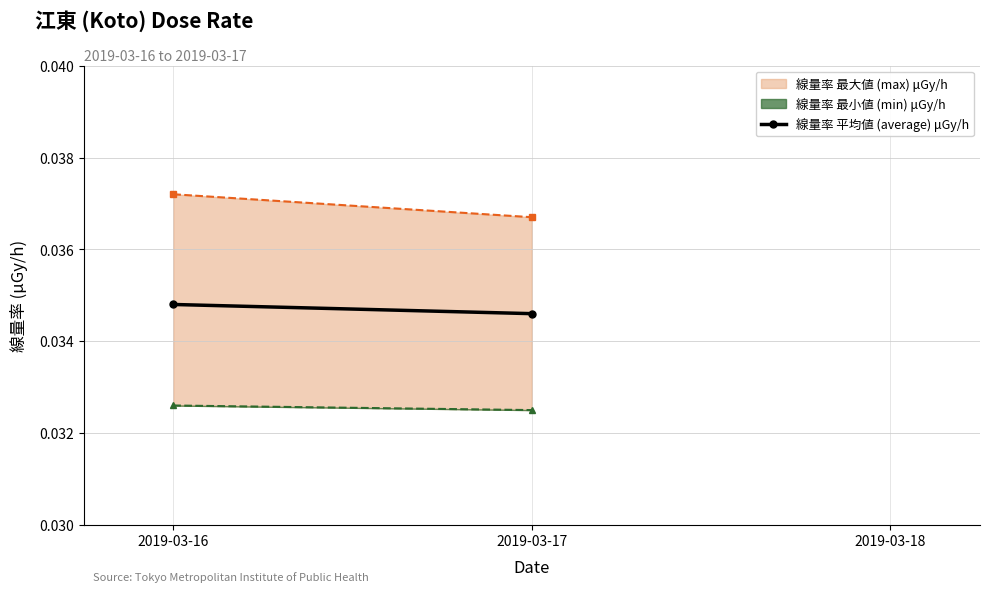

What are all the series names shown in the legend?

線量率 平均値 (average) μGy/h, 線量率 最大値 (max) μGy/h, 線量率 最小値 (min) μGy/h